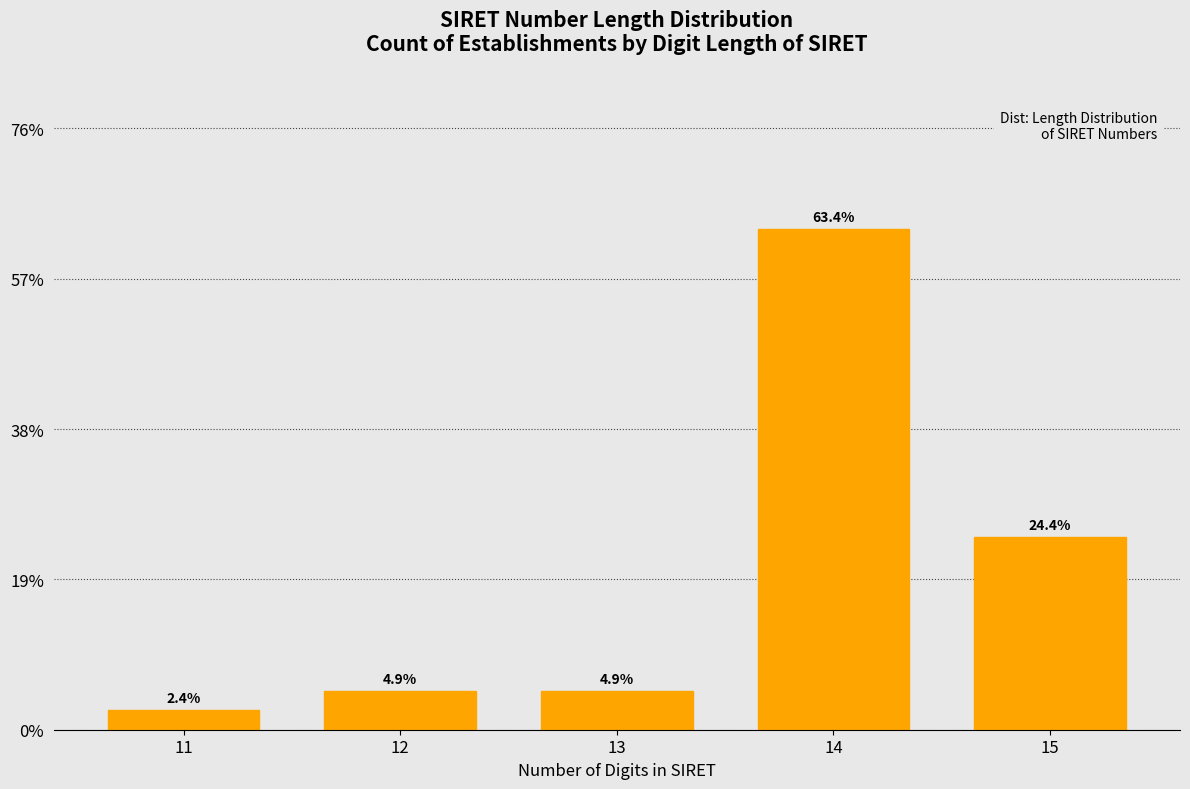

Reading left to right, list all the values displayed in this chart.

2.4	4.9	4.9	63.4	24.4